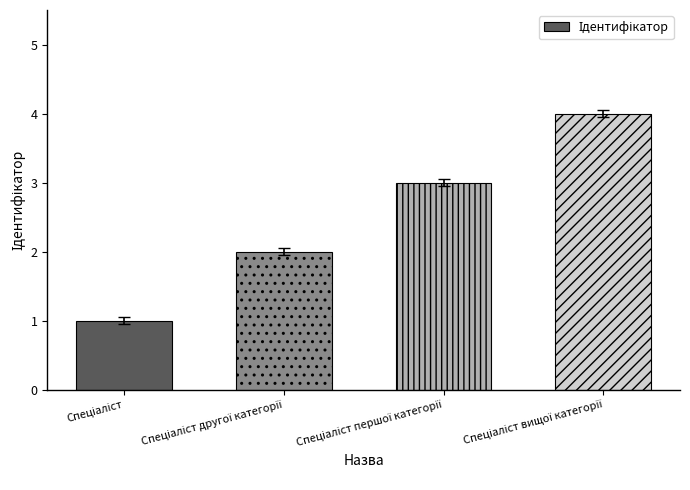

What is the minimum value shown in the chart?

1